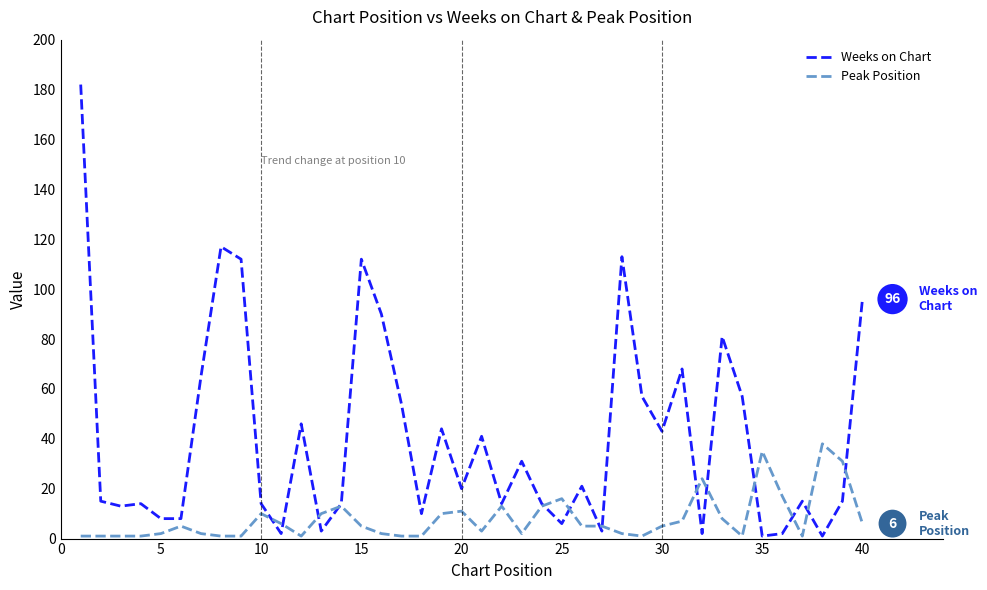

Which series has the largest total across all categories?

Weeks on Chart